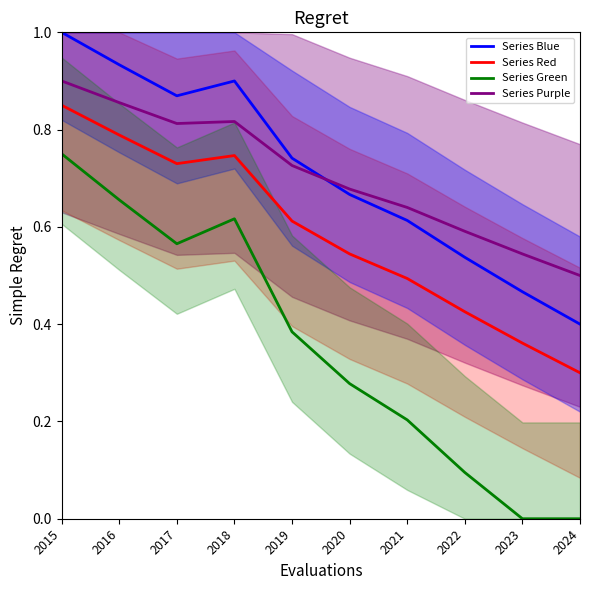

Is this an area chart (filled region under the line)?

No